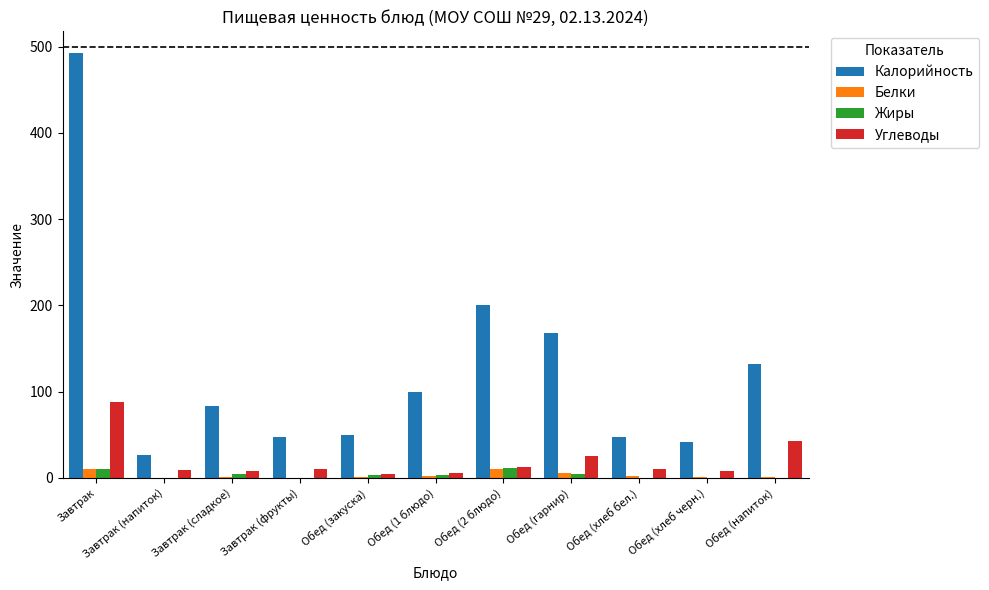

Is it true that Углеводы equals 127 at Завтрак?

False